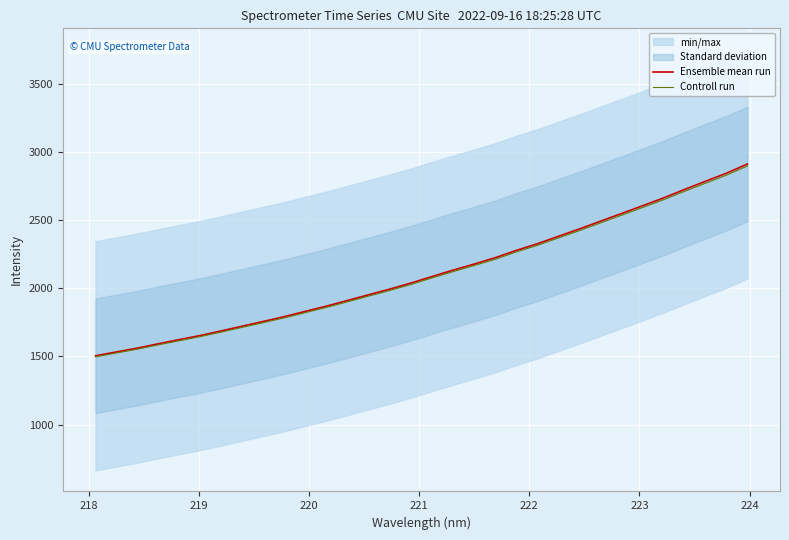

What is the minimum value for Controll run?

1497.3